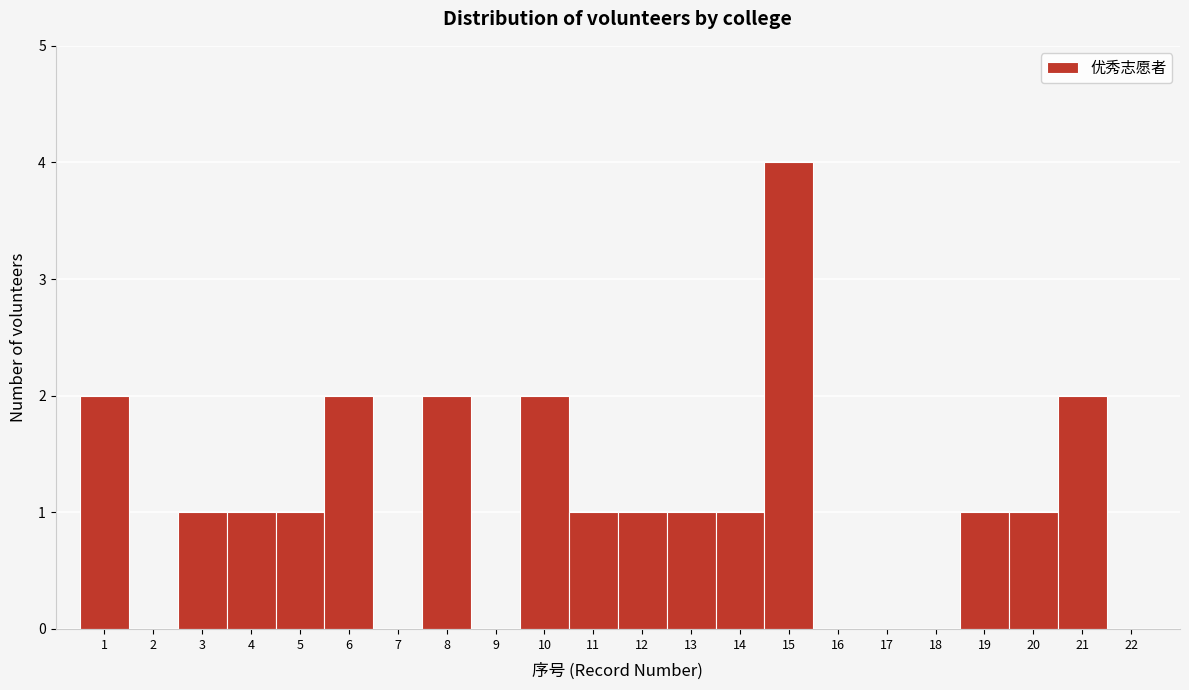

Reading left to right, list every bar in this chart as the range it spans on the x-axis followed by its height. The values are not printed on the chart, so give them approximately, as read against the axis.

0.5 to 1.5: 2
1.5 to 2.5: 0
2.5 to 3.5: 1
3.5 to 4.5: 1
4.5 to 5.5: 1
5.5 to 6.5: 2
6.5 to 7.5: 0
7.5 to 8.5: 2
8.5 to 9.5: 0
9.5 to 10.5: 2
10.5 to 11.5: 1
11.5 to 12.5: 1
12.5 to 13.5: 1
13.5 to 14.5: 1
14.5 to 15.5: 4
15.5 to 16.5: 0
16.5 to 17.5: 0
17.5 to 18.5: 0
18.5 to 19.5: 1
19.5 to 20.5: 1
20.5 to 21.5: 2
21.5 to 22.5: 0